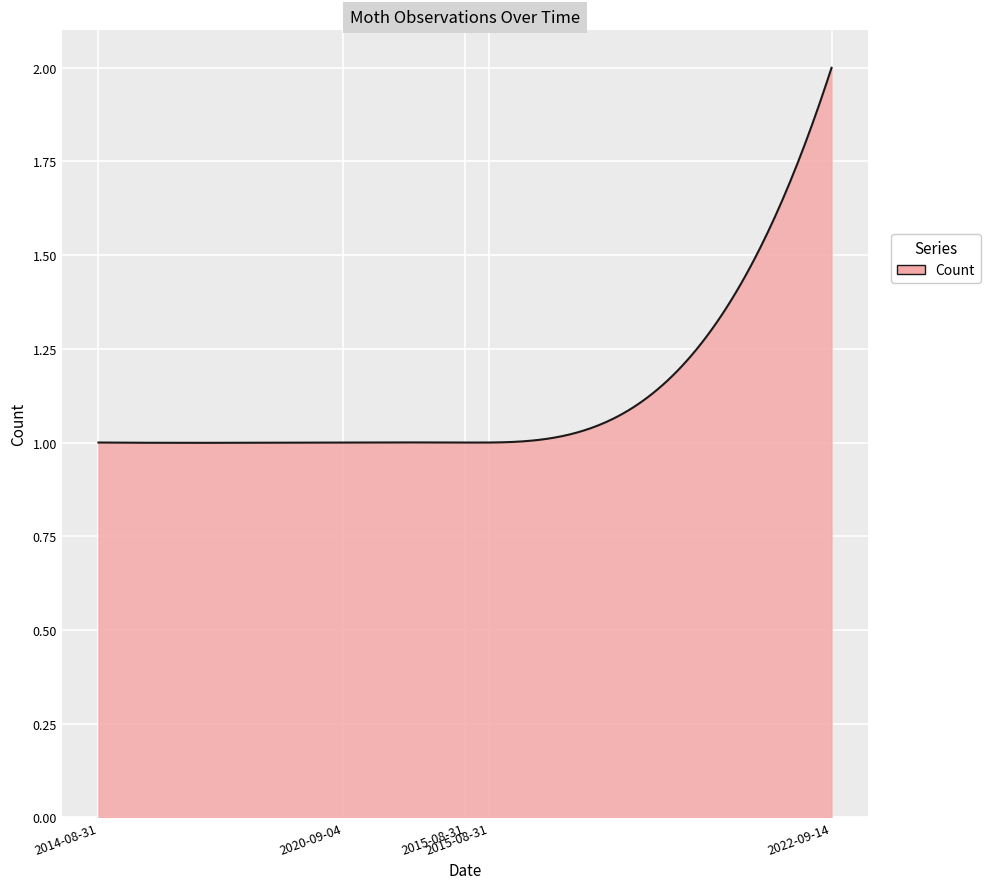

How many lines are shown in the chart?

1